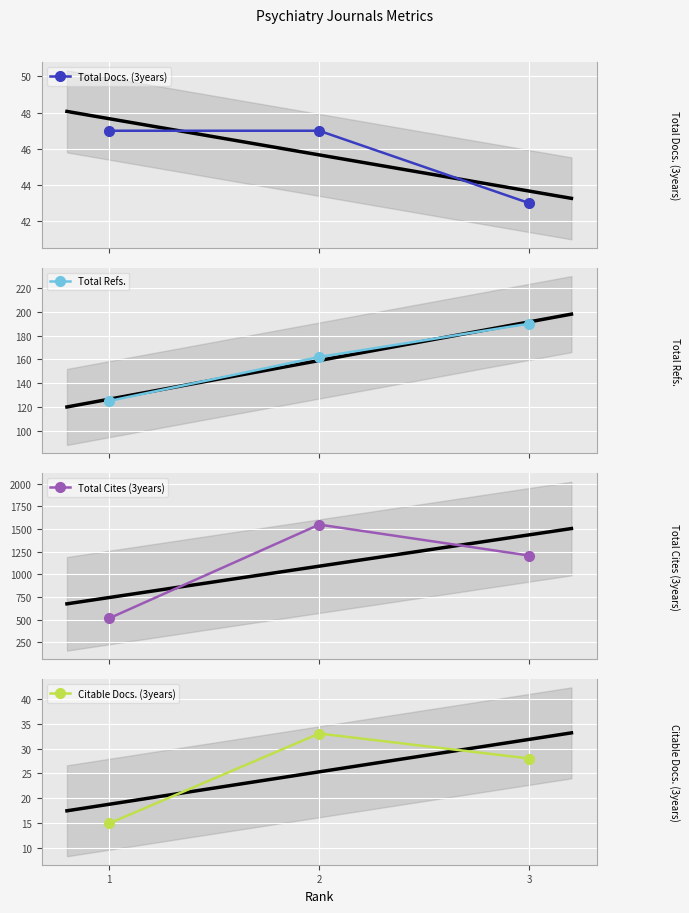

What is the sum of all Citable Docs. (3years) values?

76